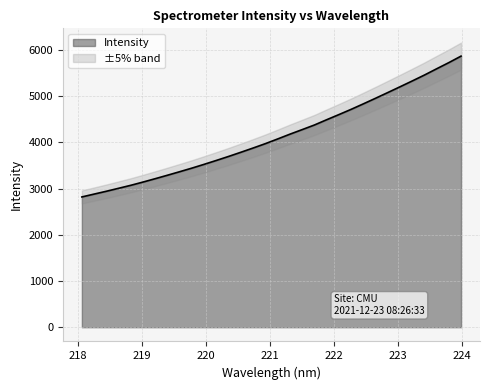

What is the greatest value displayed?

5870.3